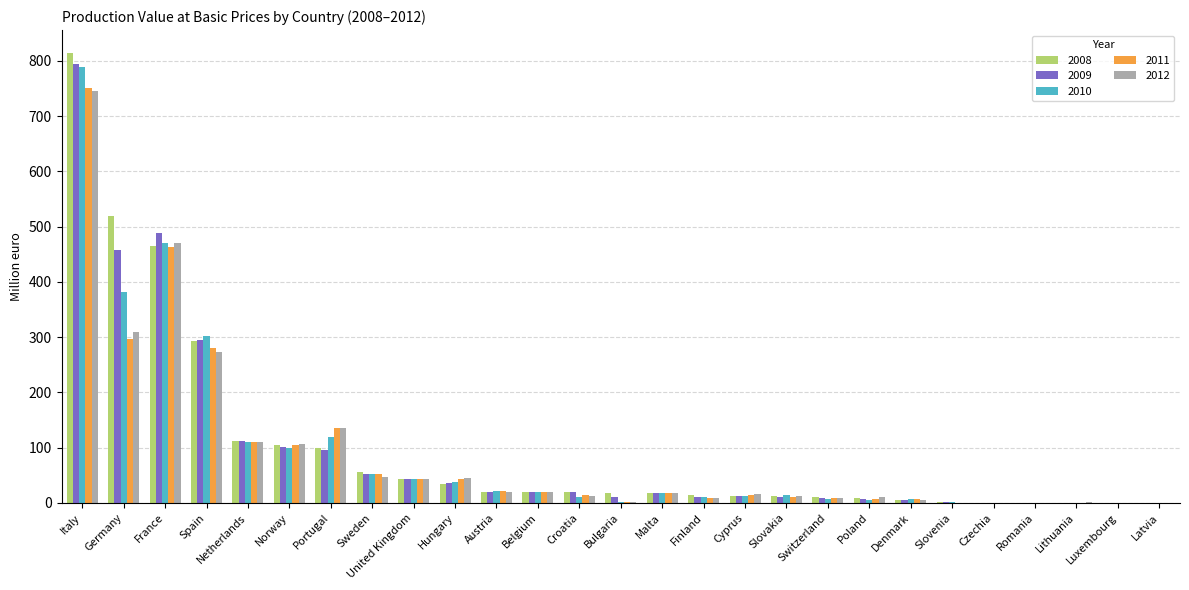

The value of 2010 at Malta is 17.9. True or false?

True